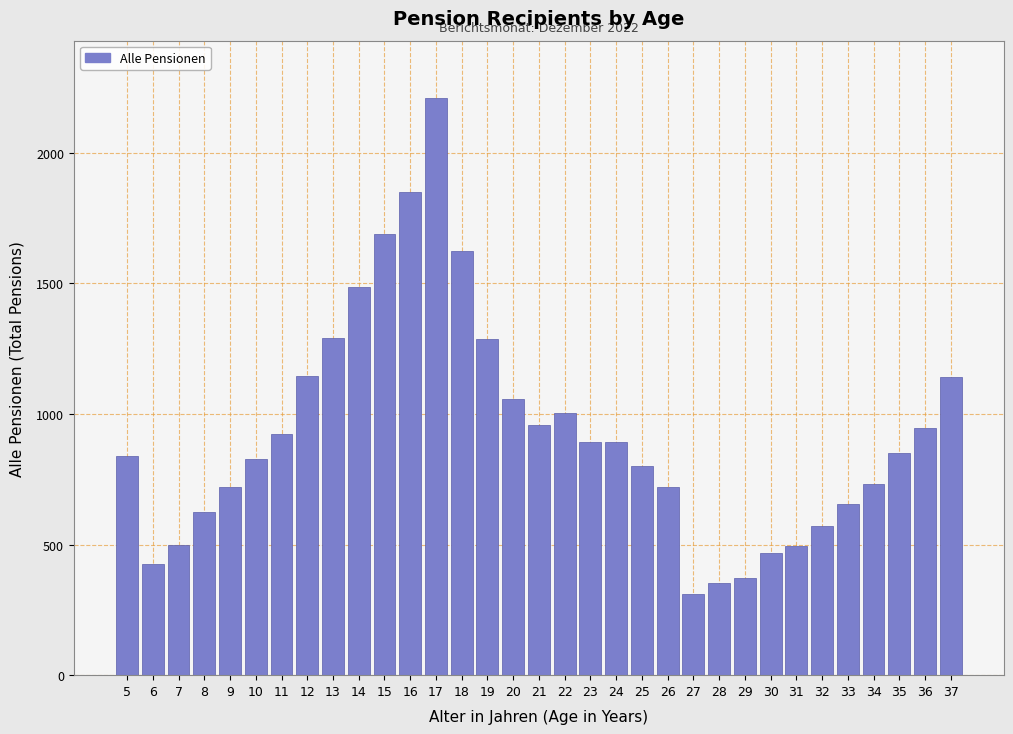

What is the greatest value displayed?

2208